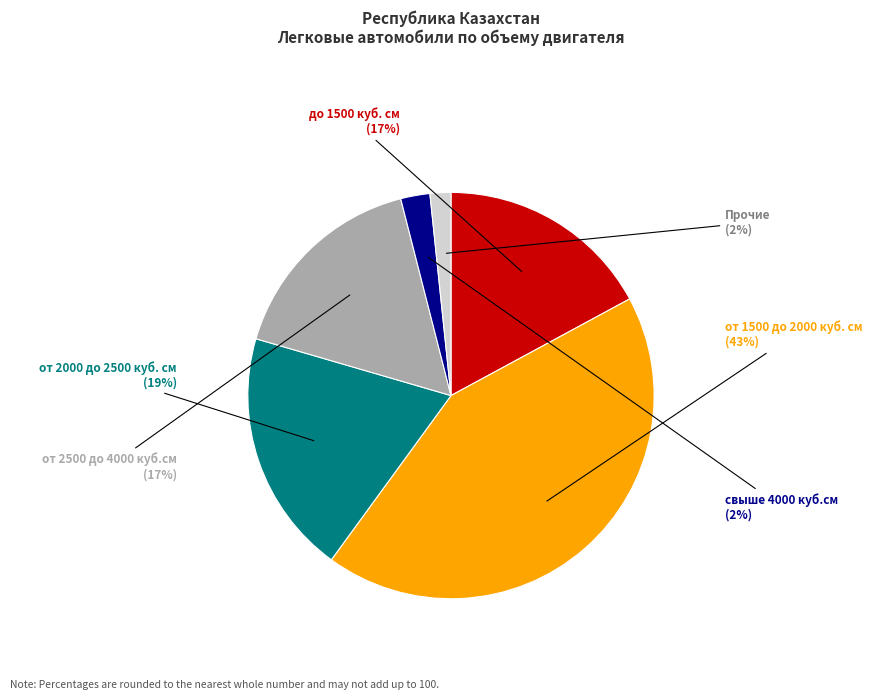

The от 2500 до 4000 куб.см slice represents 29% of the pie. True or false?

False